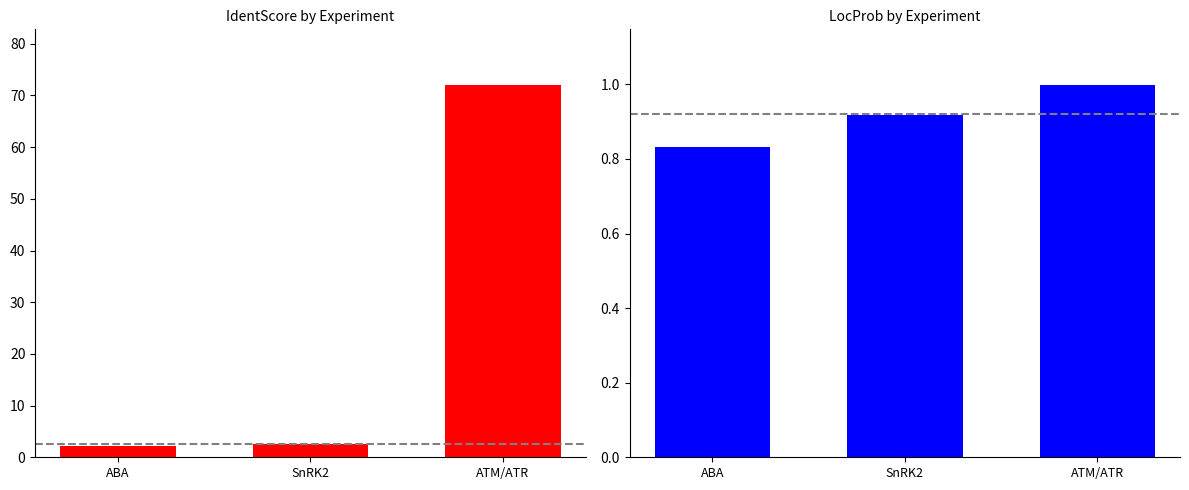

Rank the categories by LocProb value from highest to lowest.

ATM/ATR, SnRK2, ABA